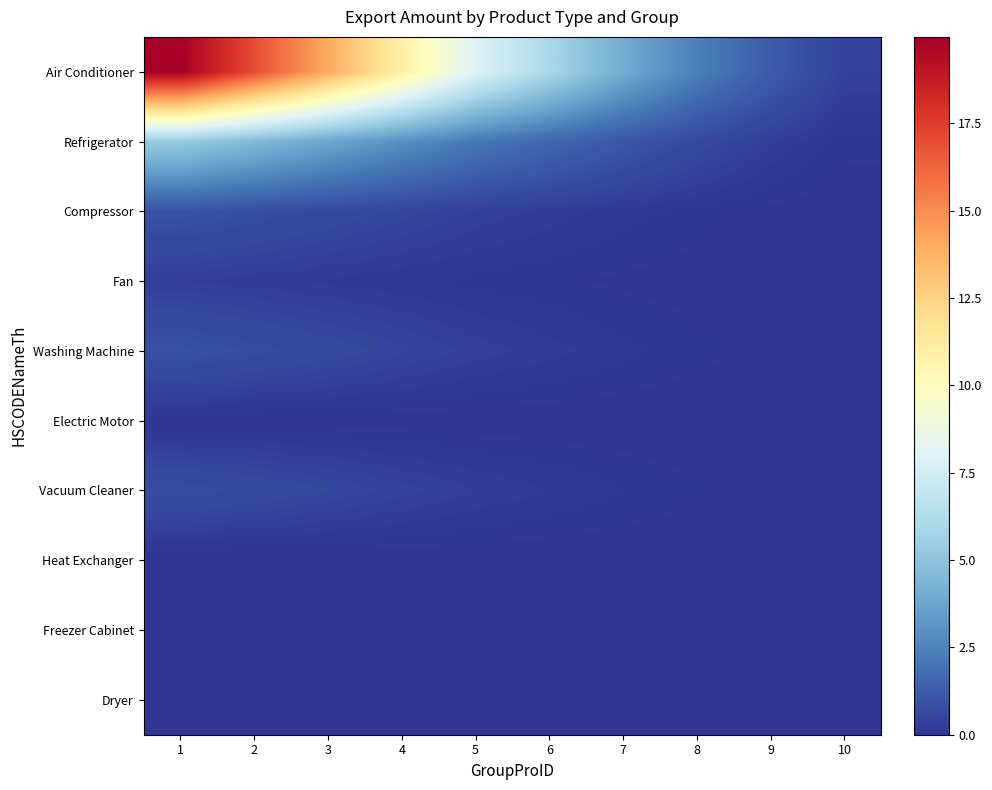

What is the difference between the highest and lowest values at 6?

6.0